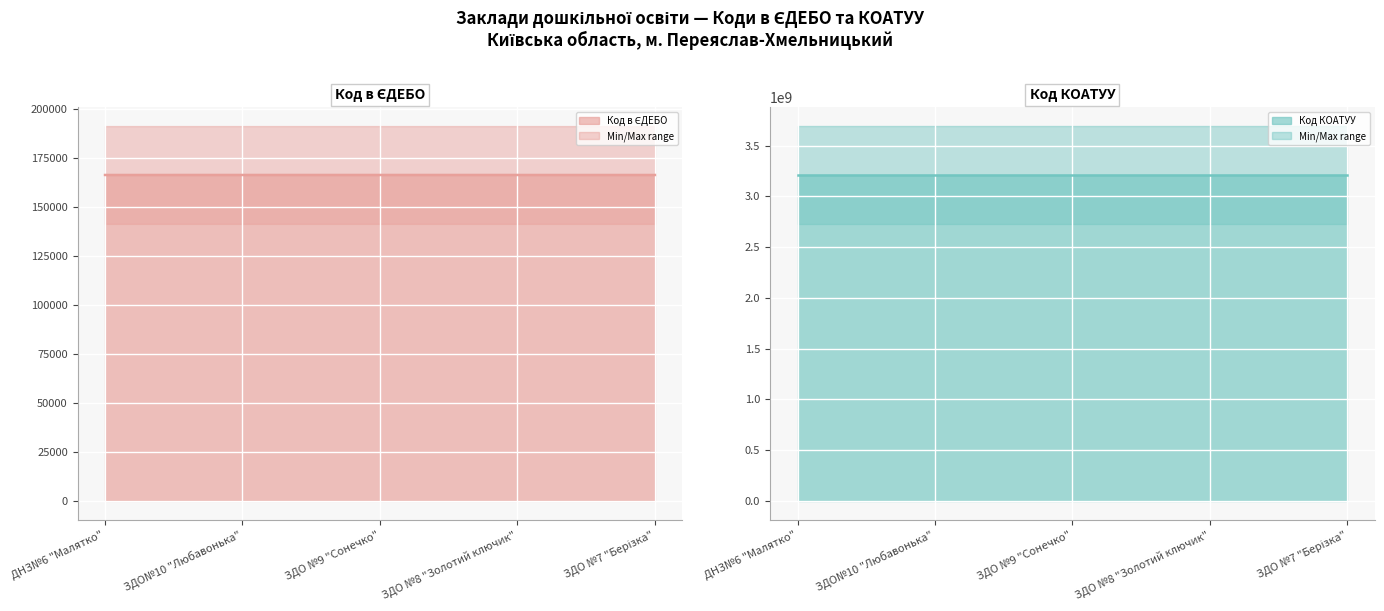

How many lines are shown in the chart?

2